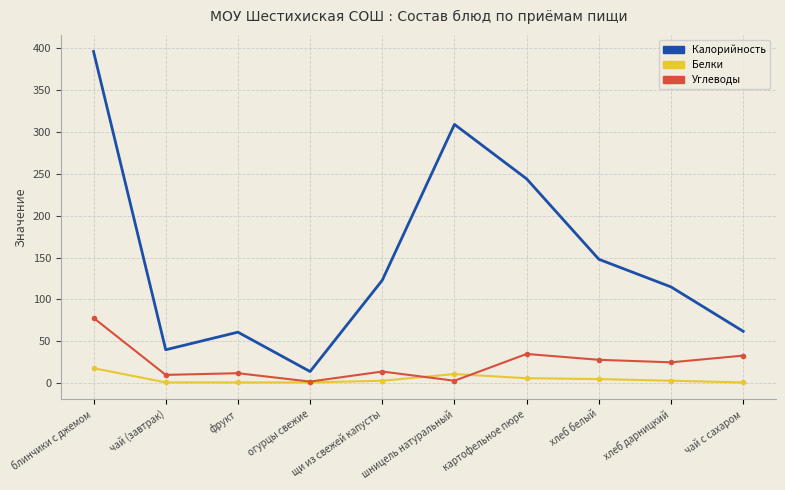

The value of Углеводы at фрукт is 12. True or false?

True